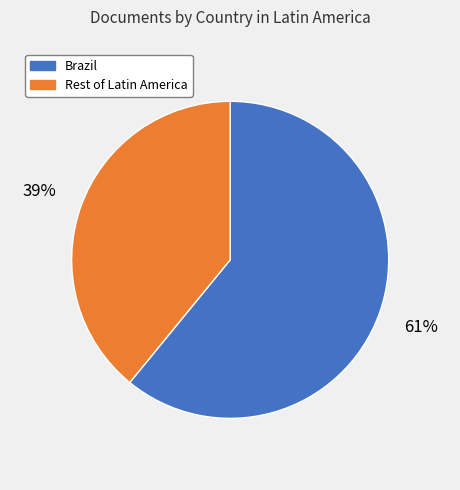

Rank the categories by value from highest to lowest.

Brazil, Rest of Latin America